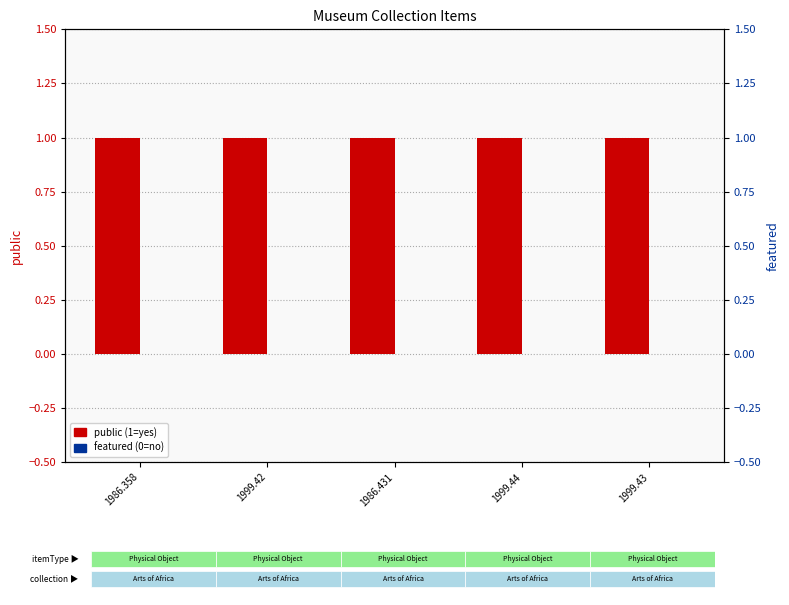

What is the approximate value of public at 1986.358?

1